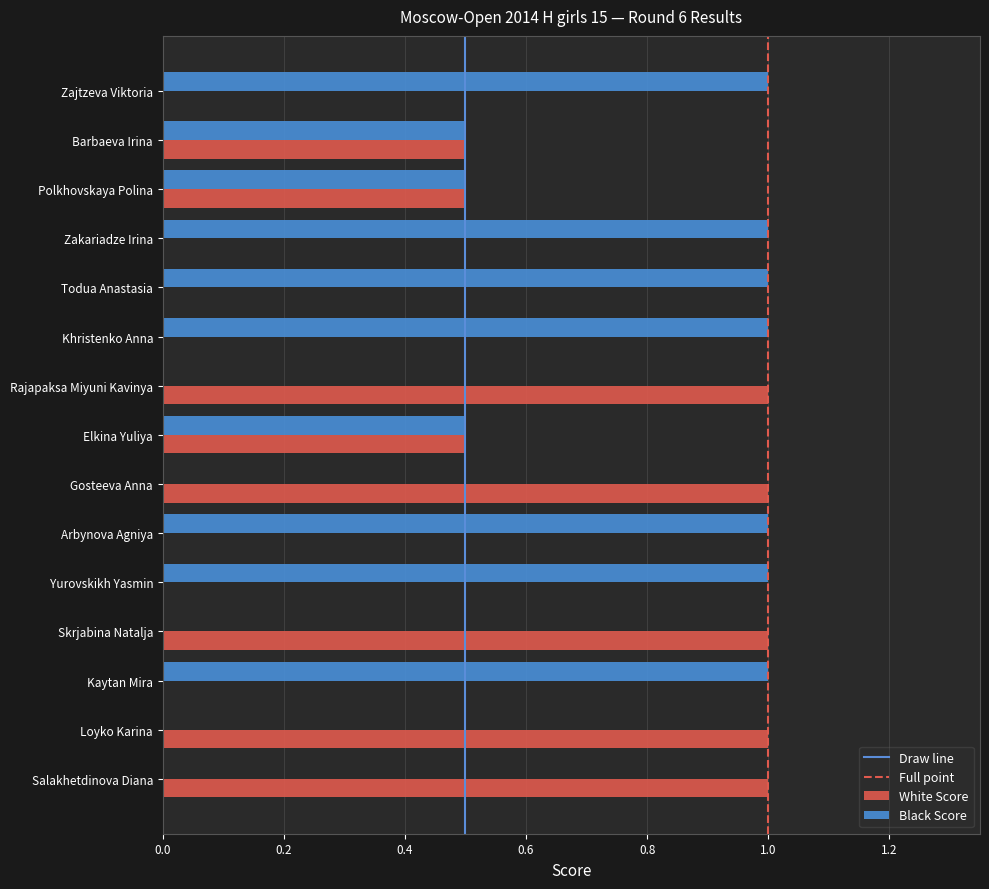

What is the sum of the White Score values at Elkina Yuliya and Loyko Karina?

1.5